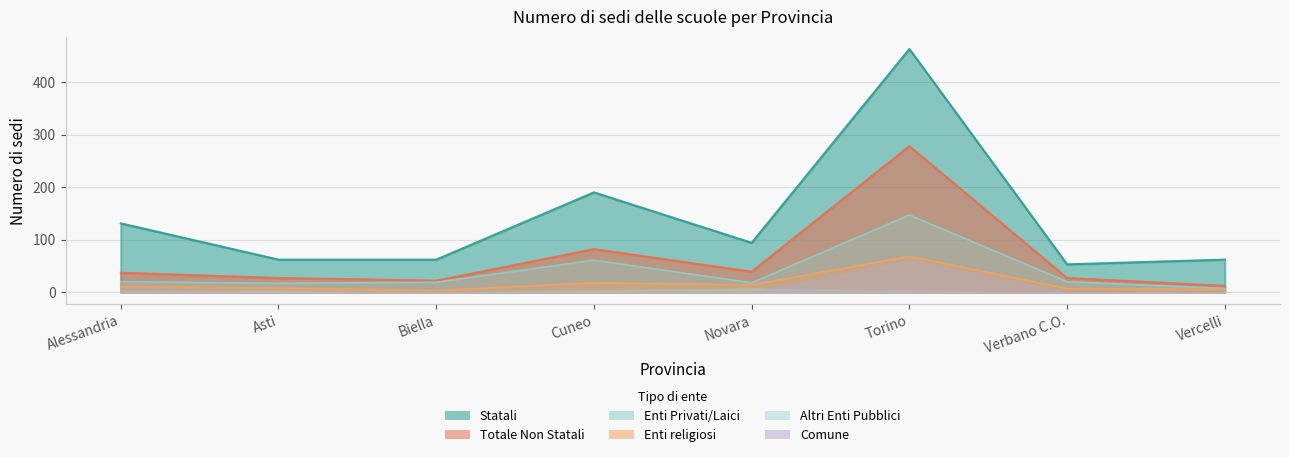

Rank the categories by Totale Non Statali value from highest to lowest.

Torino, Cuneo, Novara, Alessandria, Asti, Verbano C.O., Biella, Vercelli